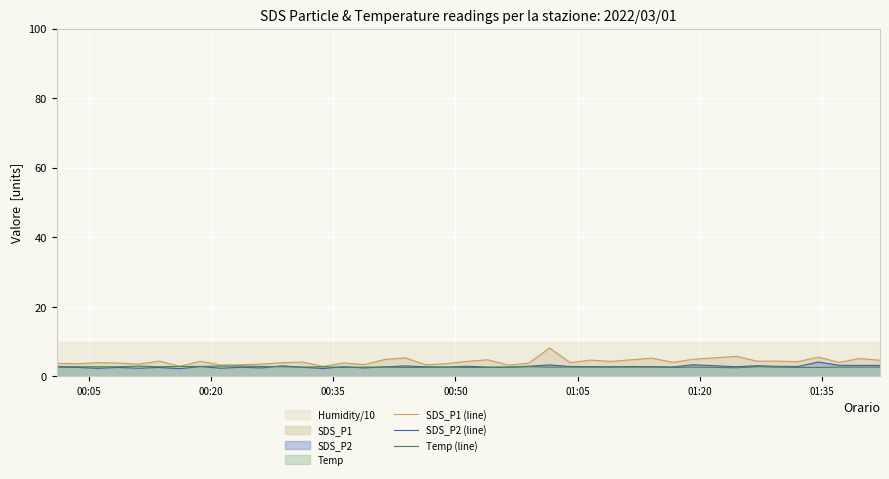

What is the maximum value for Temp (line)?

3.0